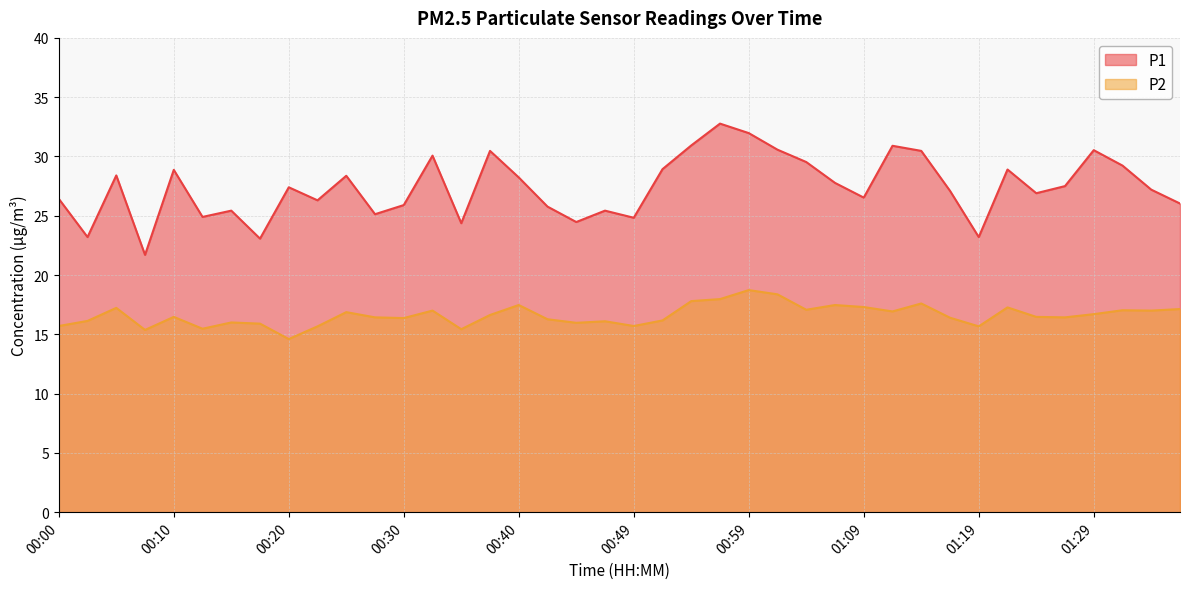

What position from the left is 00:05?

3